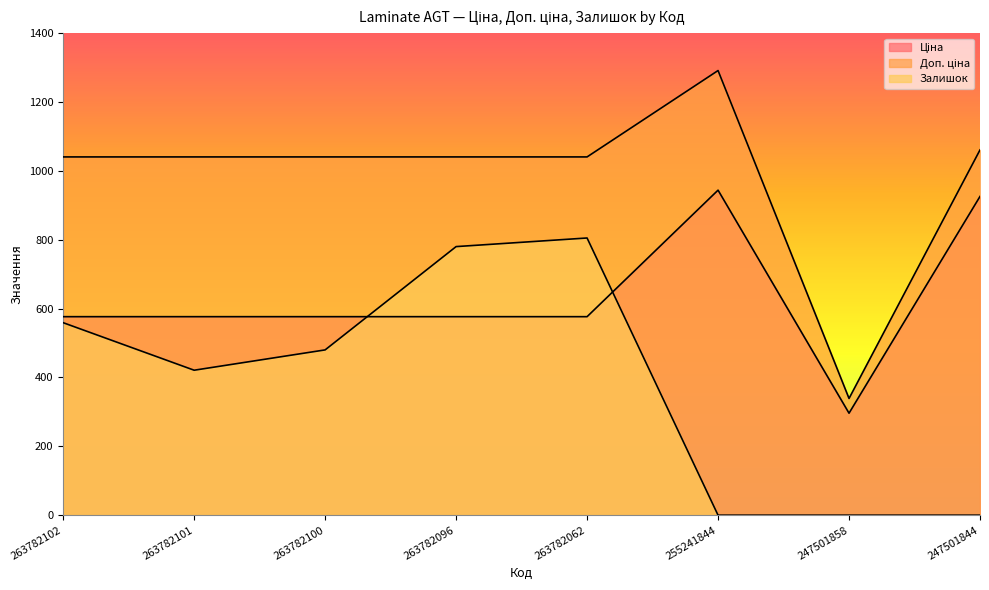

Rank the series by their average value, from highest to lowest.

Доп. ціна, Ціна, Залишок